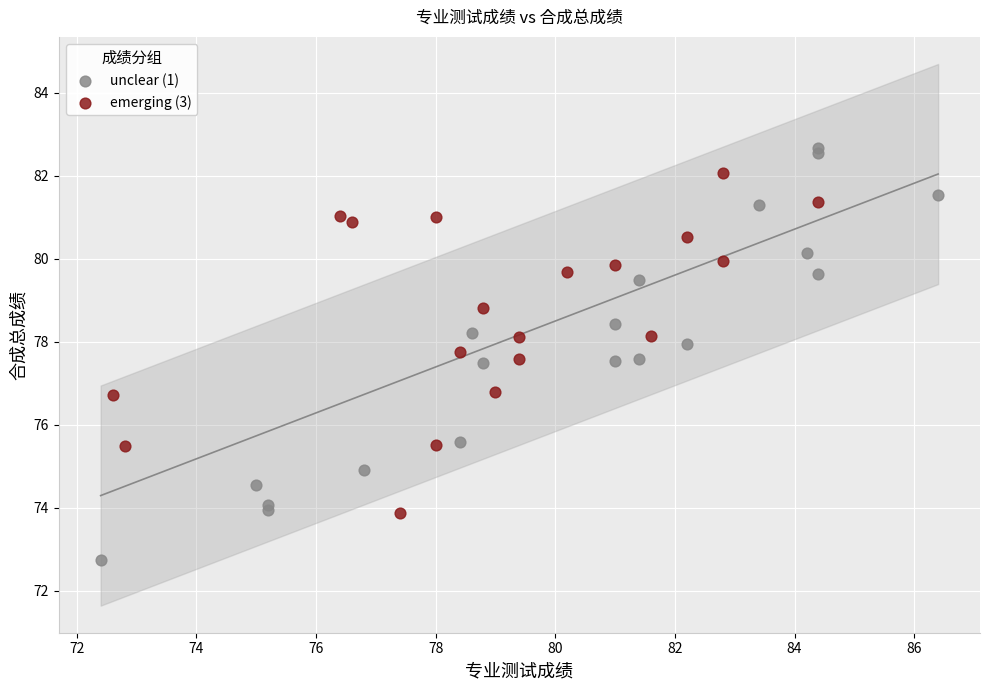

Which series has the widest spread of Y values?

unclear (1)